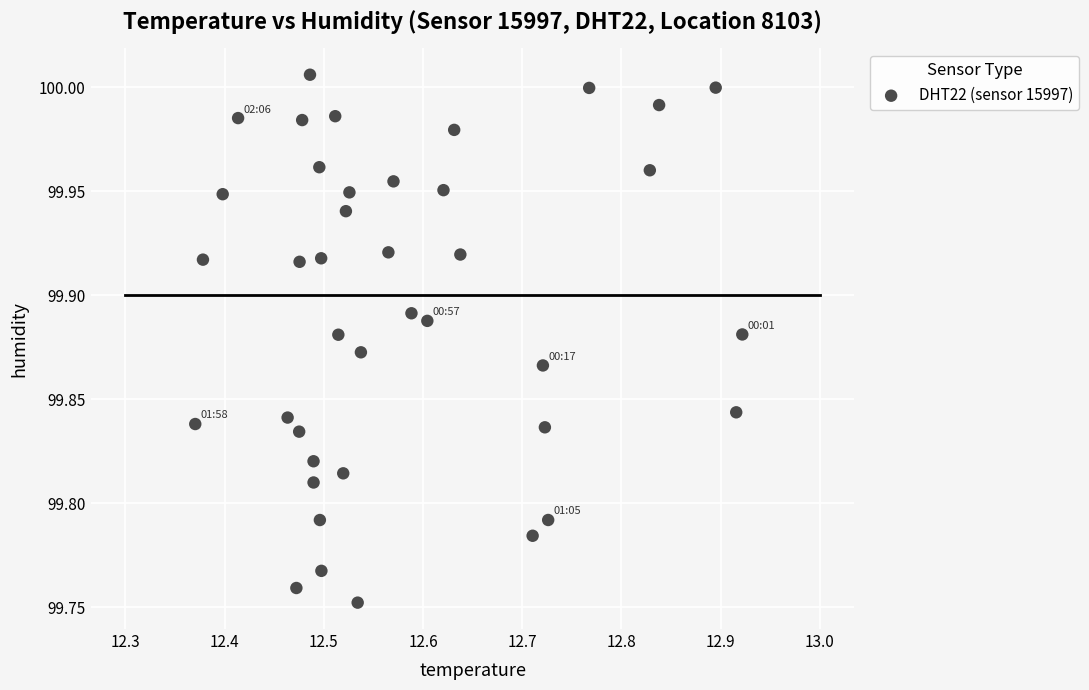

What is the range of Y values (max minus min)?

0.3